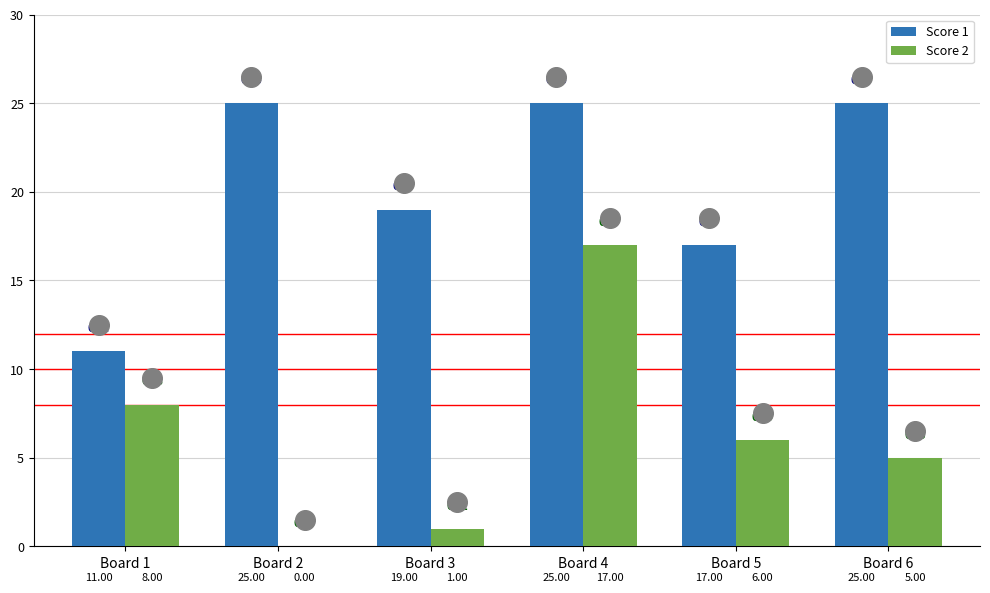

Which series reaches the maximum Y coordinate?

Score 1